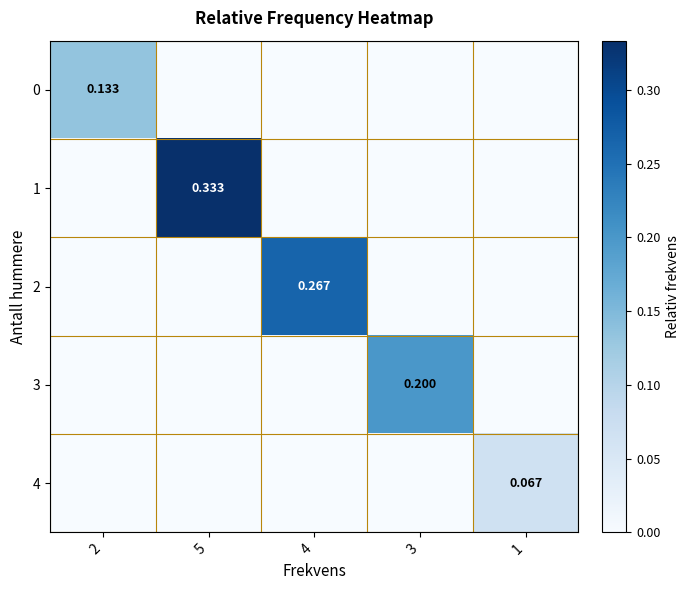

What is the maximum value shown in the chart?

0.3